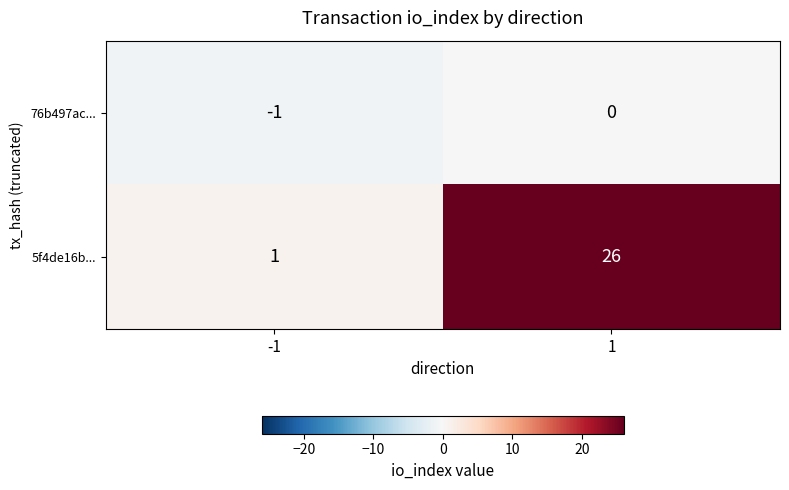

What is the smallest value displayed?

-1